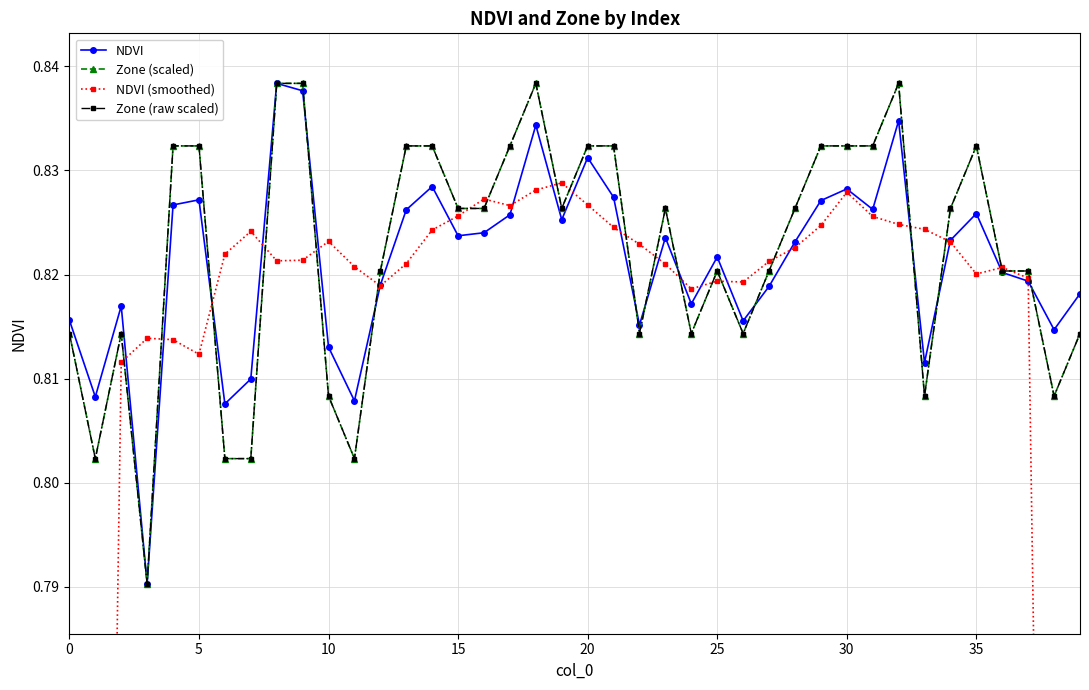

At how many categories does at least one series exceed 0?

40